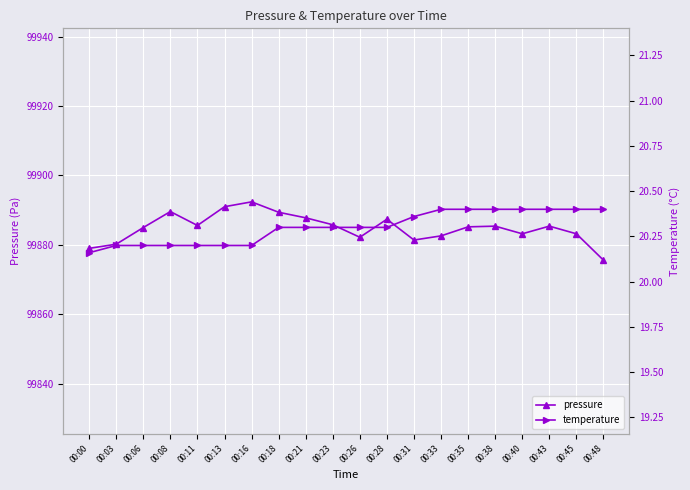

Reading left to right, what are all the values shown in this chart?

pressure: 00:00=99879.0	00:03=99880.2	00:06=99885.0	00:08=99889.6	00:11=99885.6	00:13=99891.0	00:16=99892.4	00:18=99889.4	00:21=99887.8	00:23=99885.8	00:26=99882.2	00:28=99887.4	00:31=99881.4	00:33=99882.6	00:35=99885.2	00:38=99885.4	00:40=99883.2	00:43=99885.4	00:45=99883.2	00:48=99875.6
temperature: 00:00=20.2	00:03=20.2	00:06=20.2	00:08=20.2	00:11=20.2	00:13=20.2	00:16=20.2	00:18=20.3	00:21=20.3	00:23=20.3	00:26=20.3	00:28=20.3	00:31=20.4	00:33=20.4	00:35=20.4	00:38=20.4	00:40=20.4	00:43=20.4	00:45=20.4	00:48=20.4